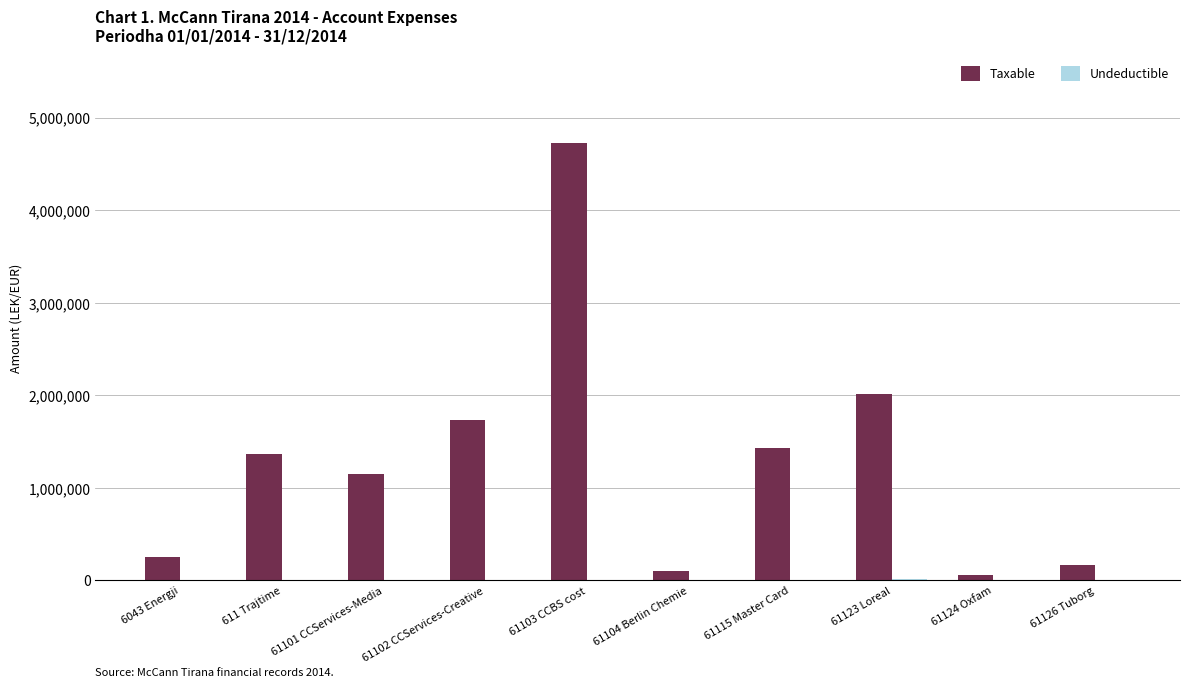

What is the highest value of the Taxable series?

4731146.9